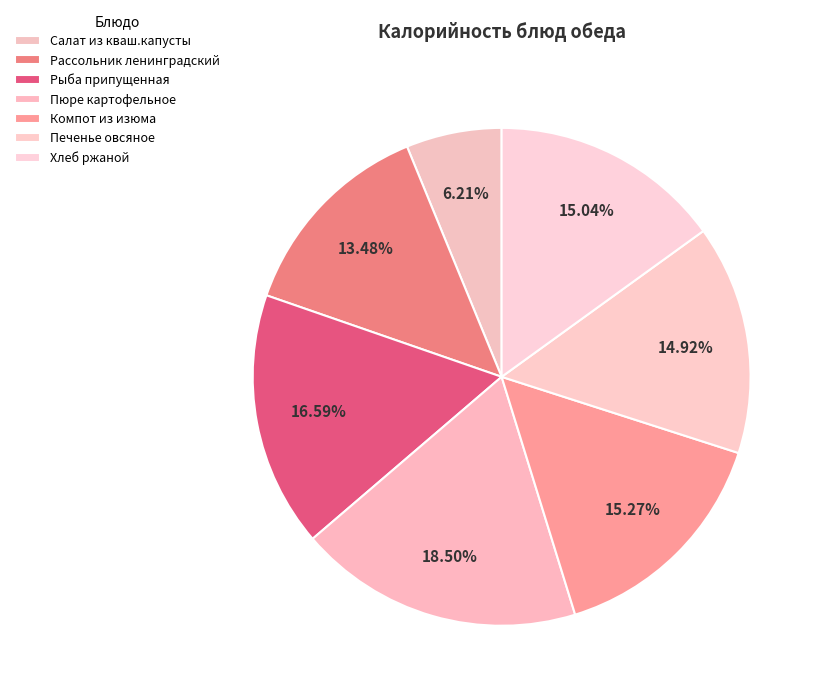

Which slice is the smallest?

Салат из кваш.капусты